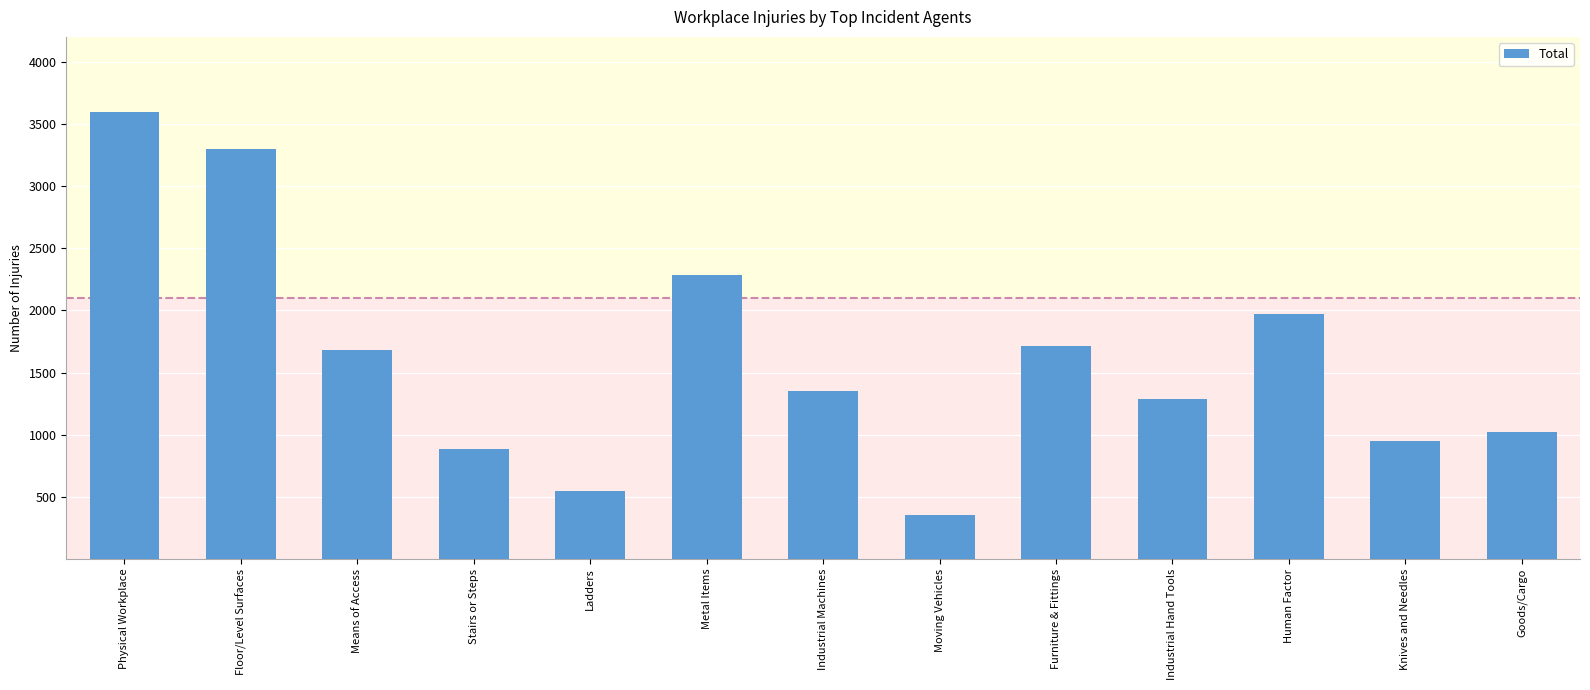

What is the label of the 6th bar from the left?

Metal Items